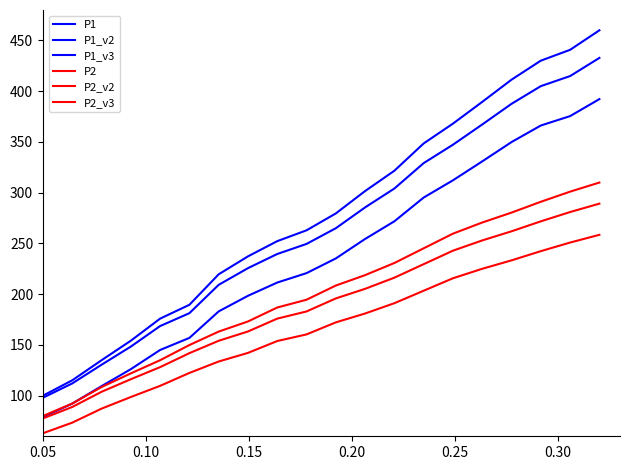

At how many categories does at least one series exceed 427?

3